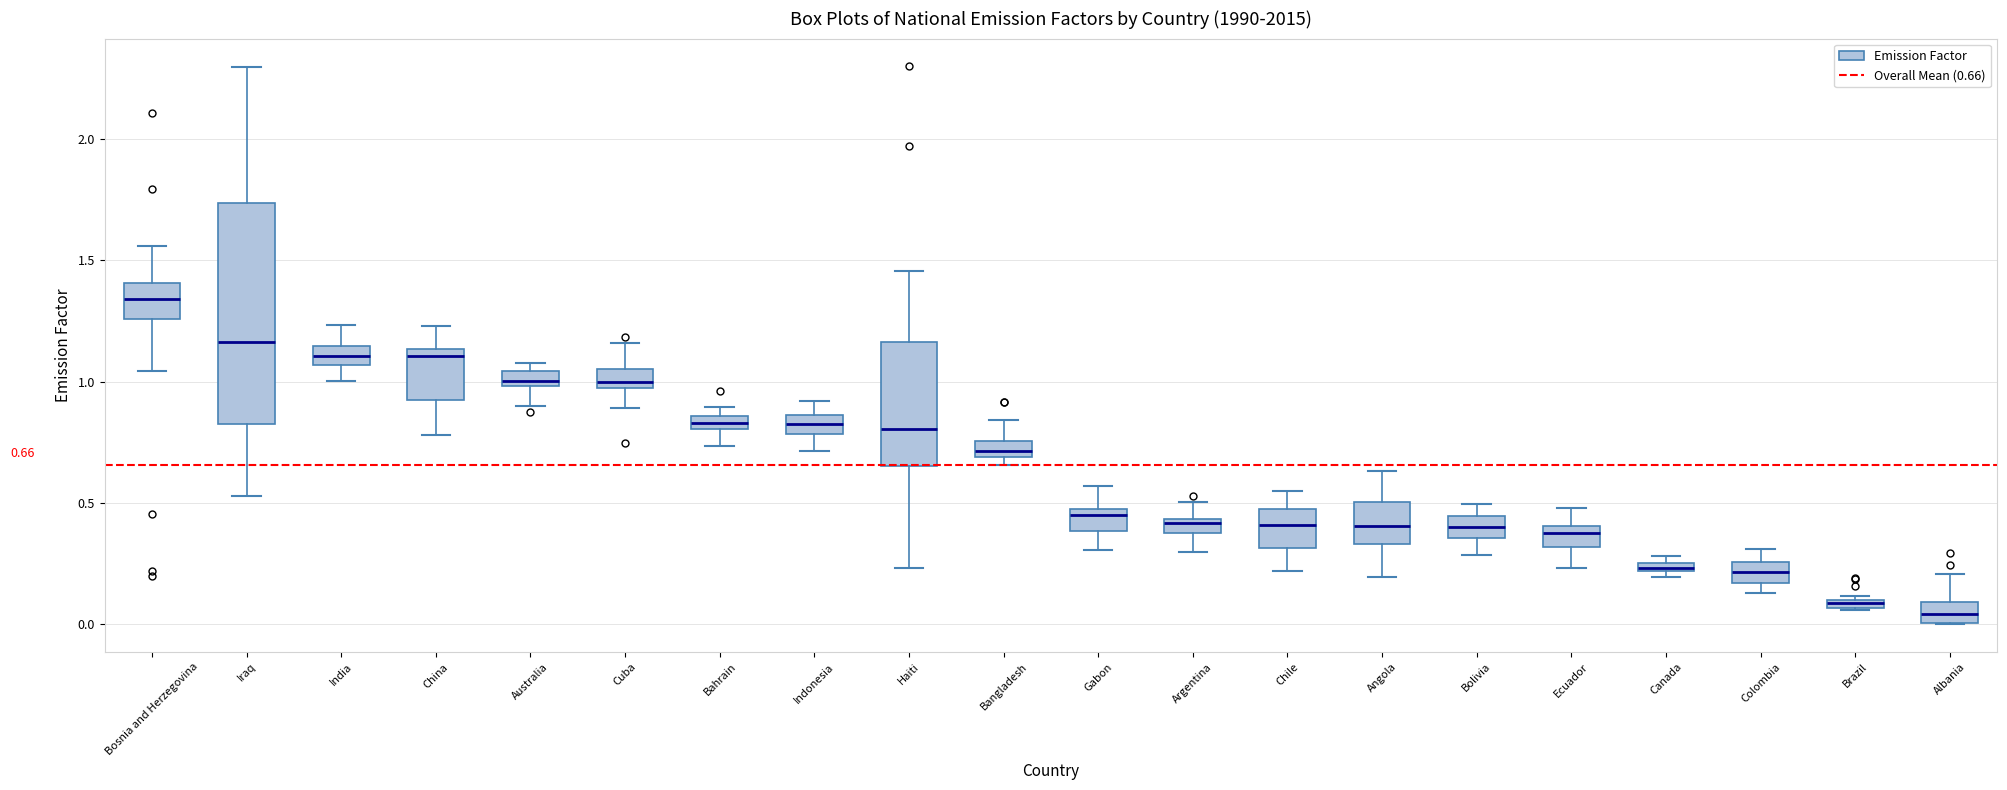

Which box is the tallest, from its lower edge to its upper edge?

Iraq